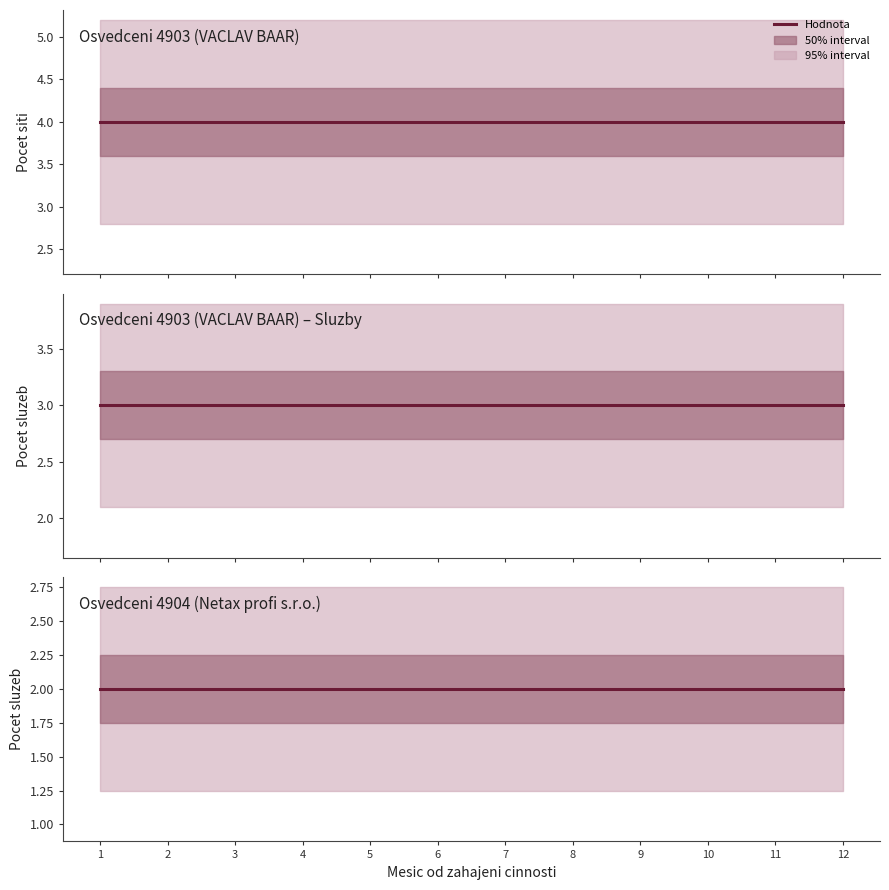

At which category is the sum across all series the highest?

1